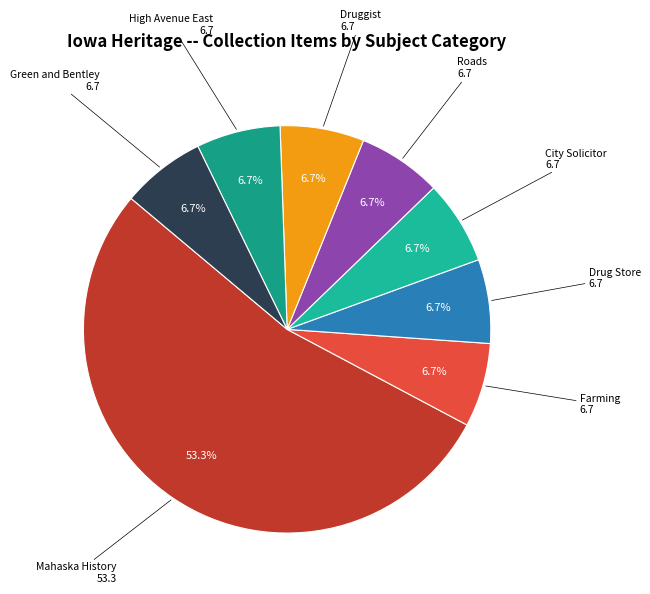

To the nearest percent, what is the combined percentage of Farming and High Avenue East?

13%